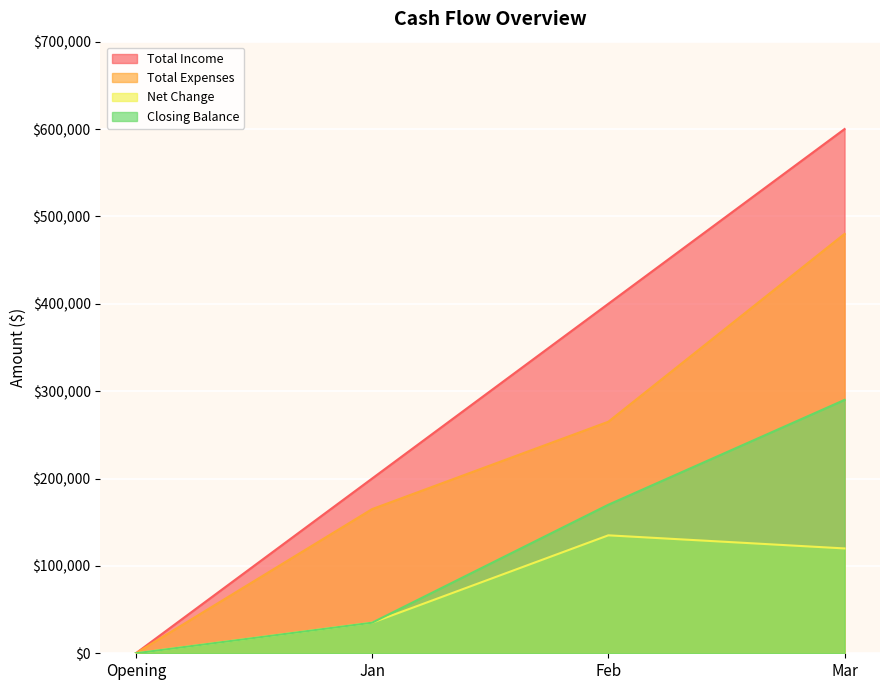

Does the chart display data point markers on the line(s)?

No